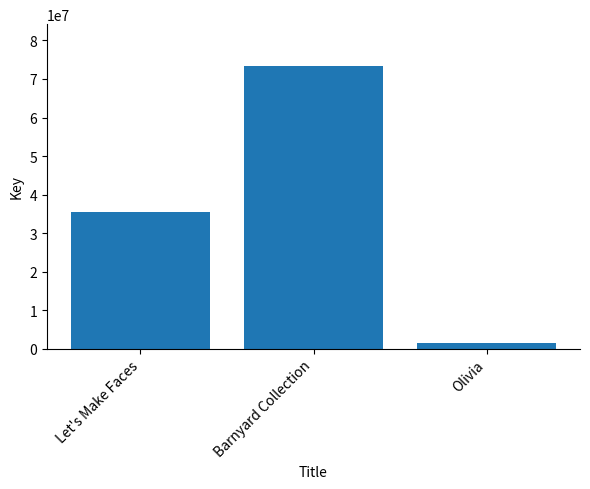

List the labels in order of value, smallest first.

Olivia, Let's Make Faces, Barnyard Collection